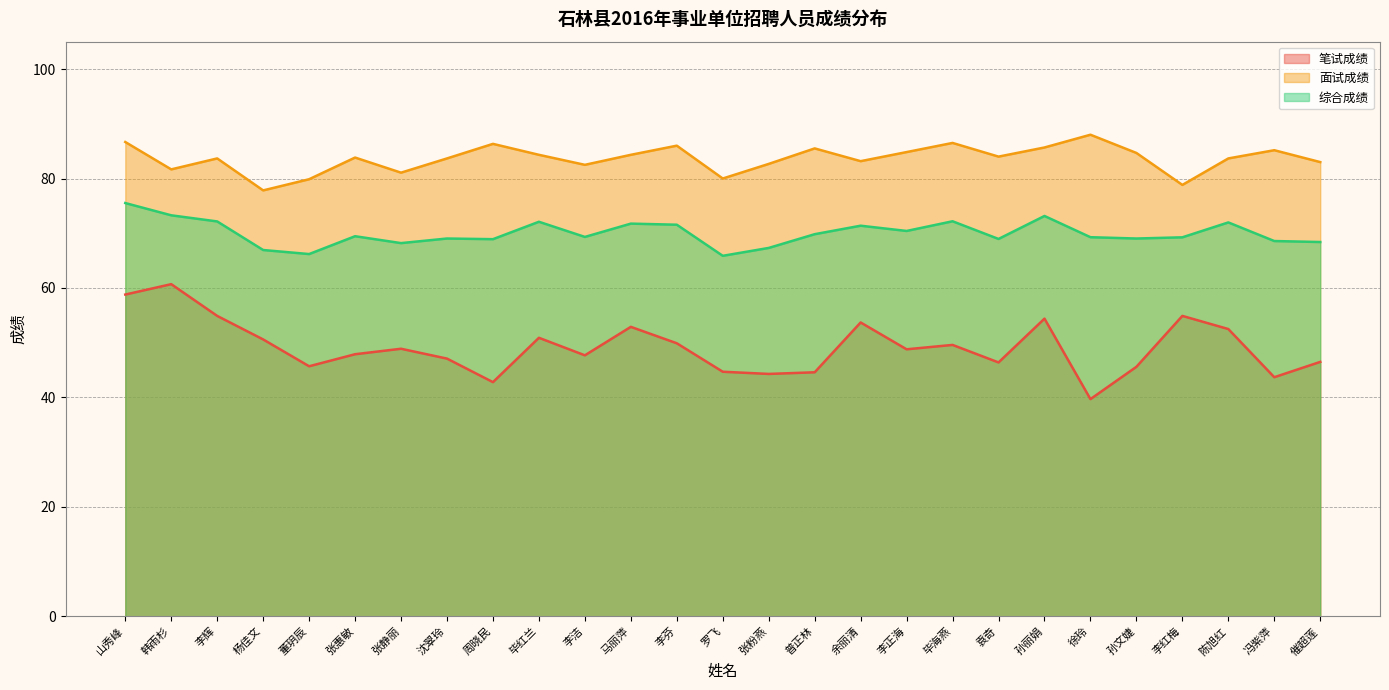

What is the difference between the maximum and second lowest values in the 综合成绩 series?

9.3